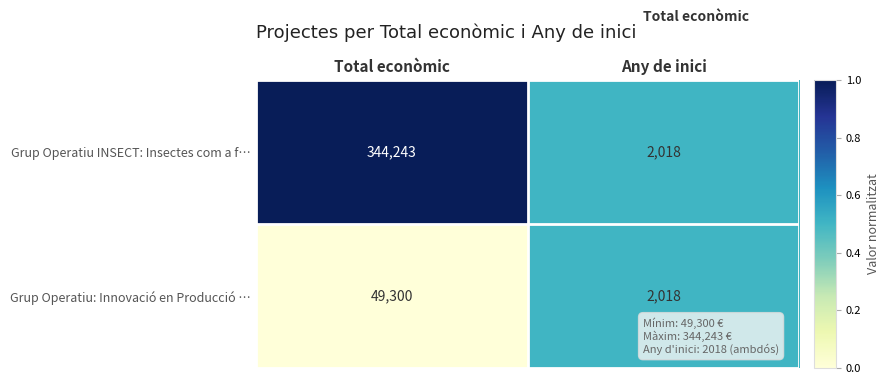

Is it true that Grup Operatiu INSECT: Insectes com a f… equals 344243 at Total econòmic?

True